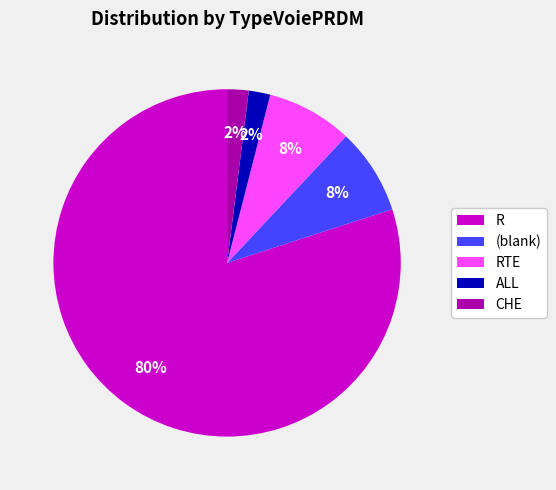

The RTE slice represents 8% of the pie. True or false?

True